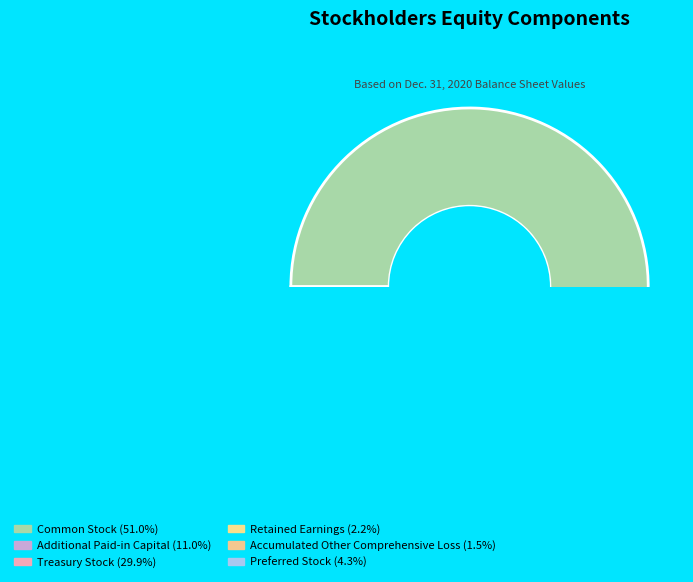

To the nearest percent, what is the combined percentage of Common Stock and Accumulated Other Comprehensive Loss?

53%